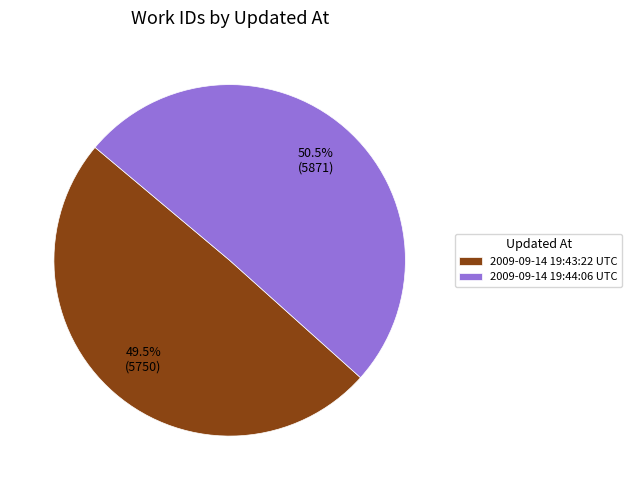

Approximately how many times larger is the value at 2009-09-14 19:44:06 UTC compared to 2009-09-14 19:43:22 UTC?

1.0